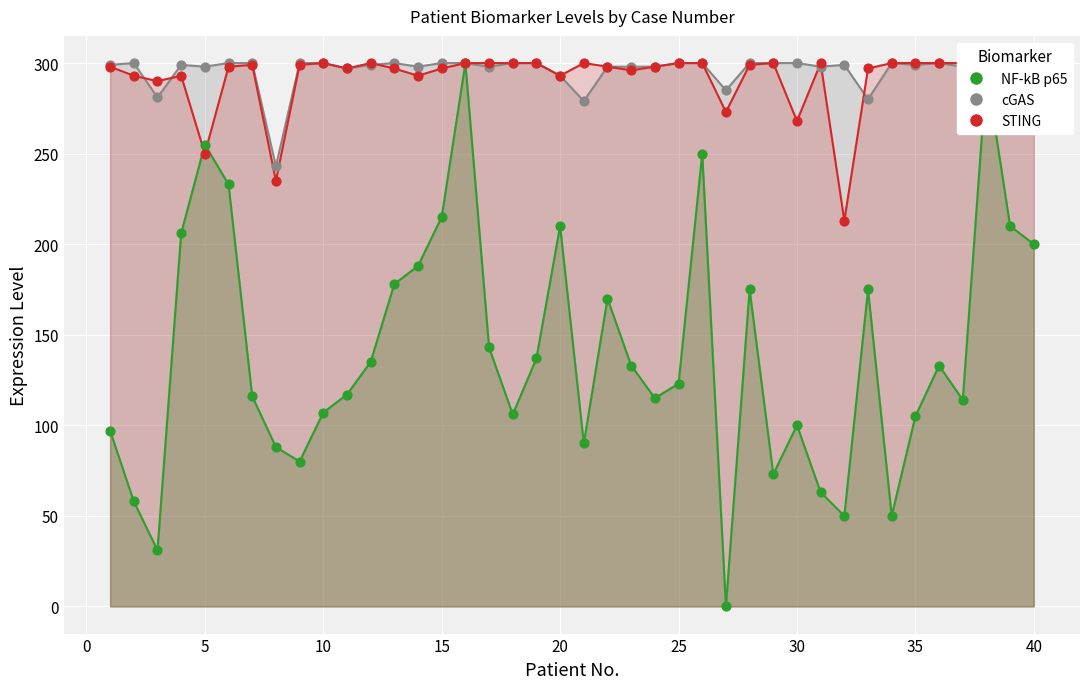

Which series has the largest total across all categories?

cGAS